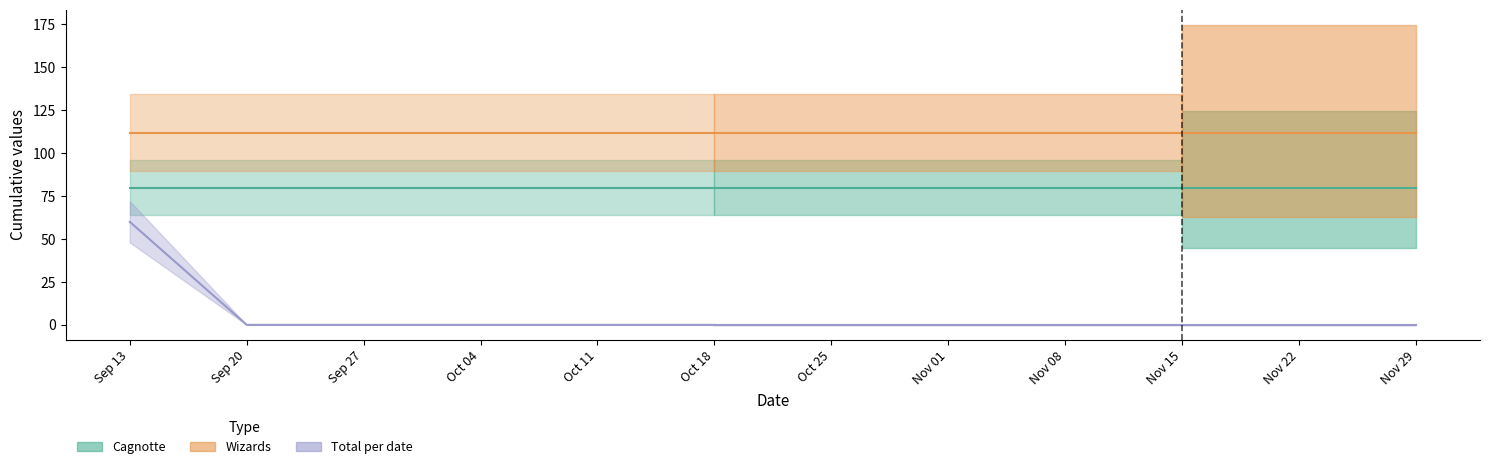

List the series in order of their peak value, lowest first.

Total per date, Cagnotte, Wizards